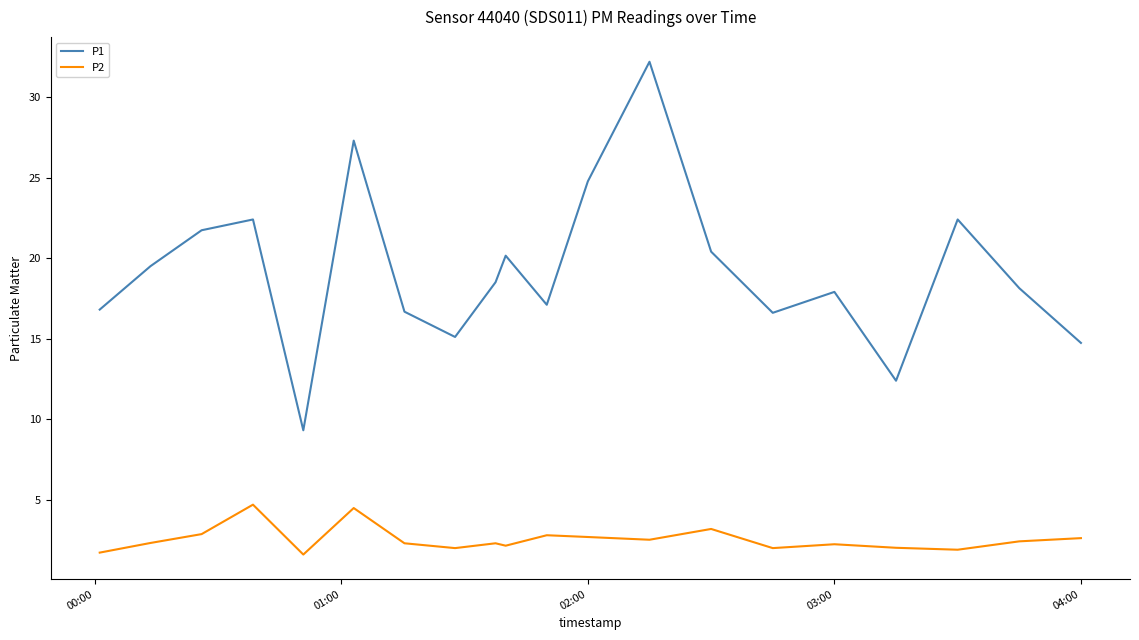

Which series has the widest spread of values?

P1